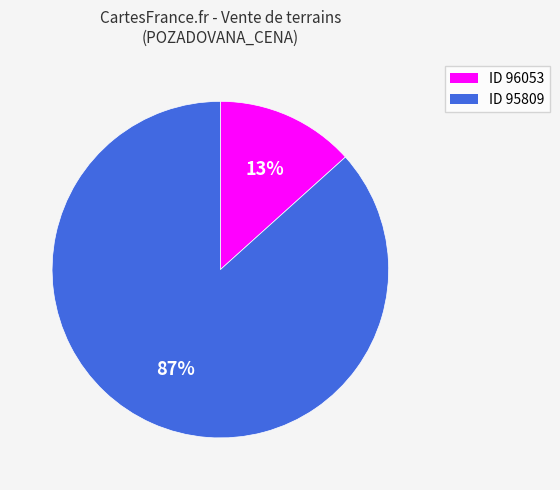

Combined, do ID 95809 and ID 96053 account for over 50%?

Yes